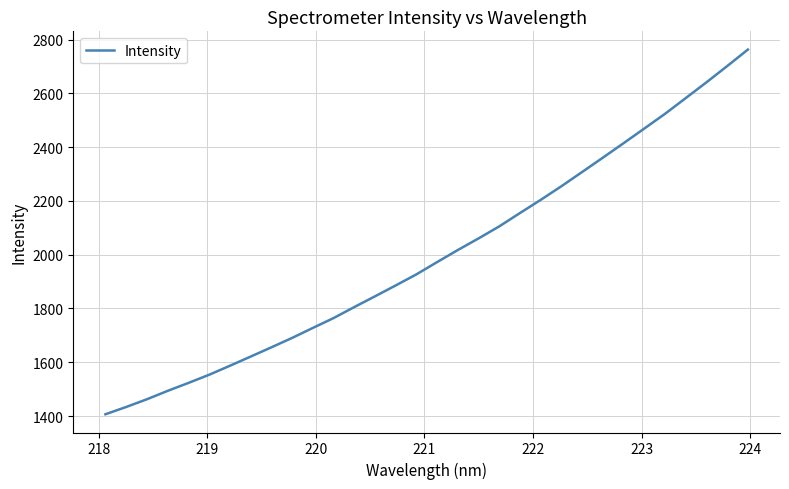

What is the difference between the maximum and minimum values?

1356.0